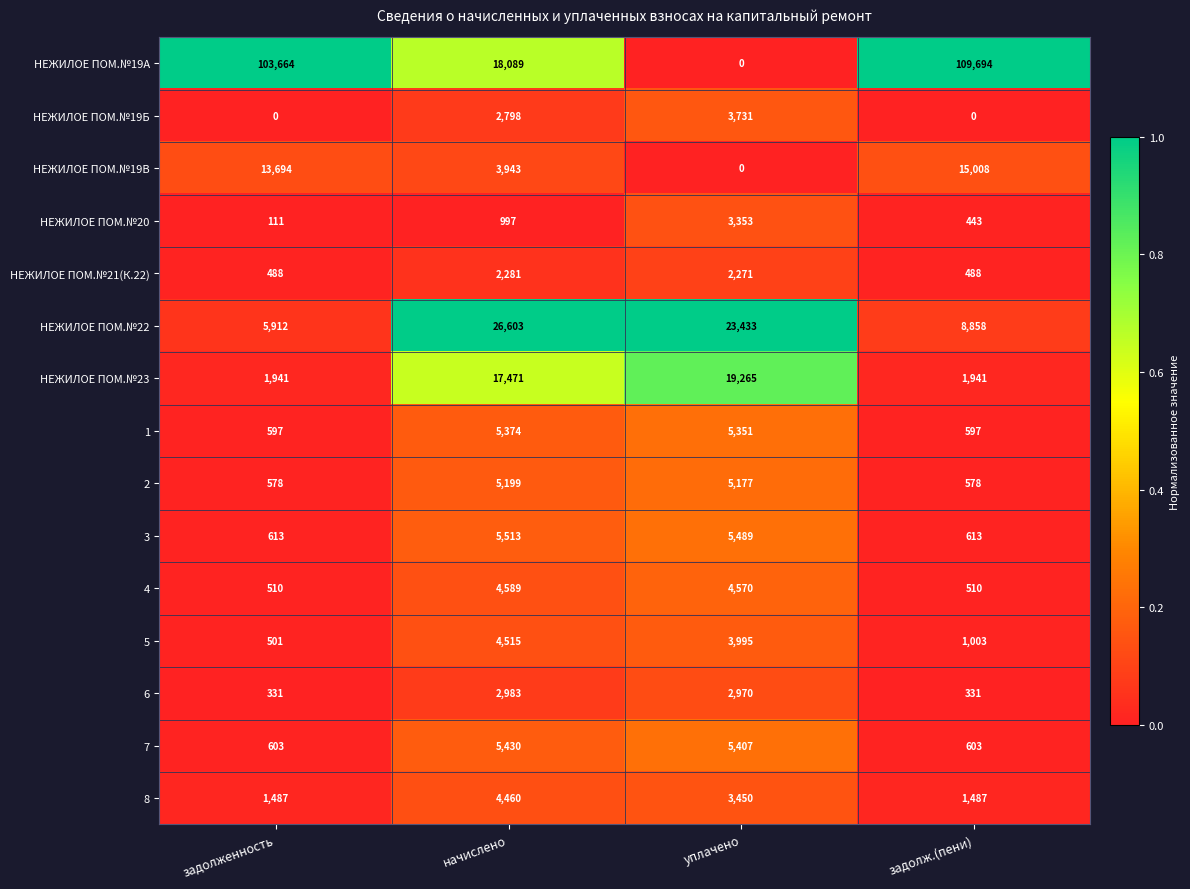

What is the difference between the maximum and minimum values in the НЕЖИЛОЕ ПОМ.№21(К.22) series?

1793